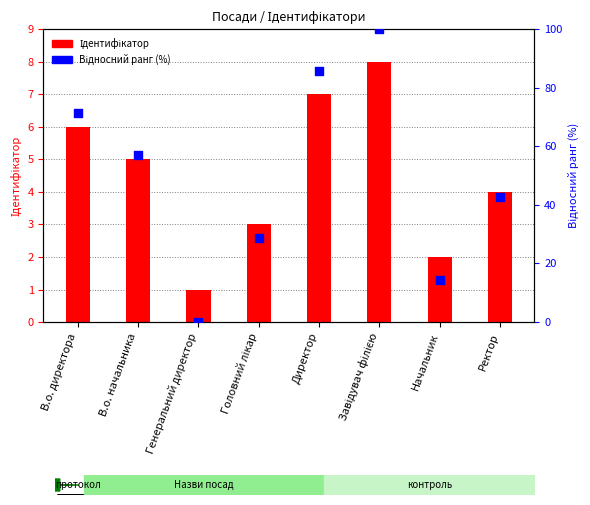

Which series contains the highest Y value?

Відносний ранг (%)